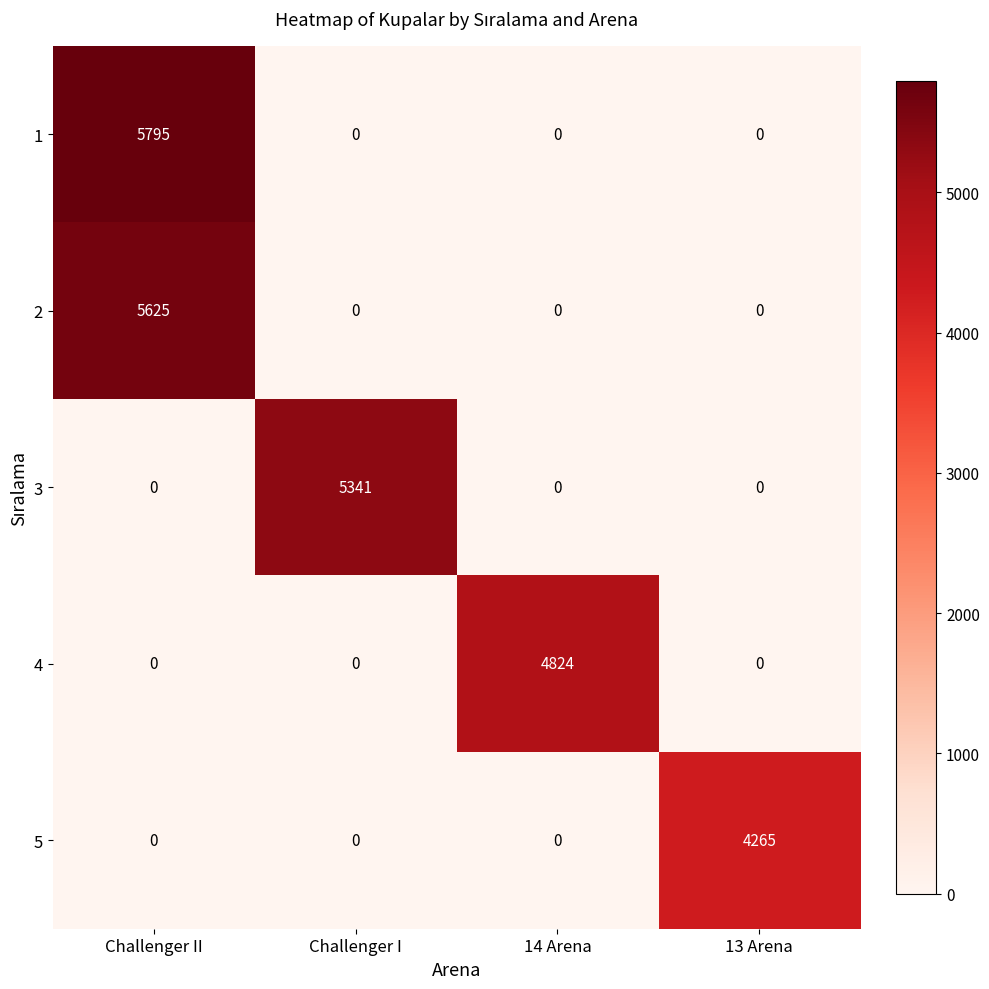

Reading right to left, list all the values displayed in this chart.

1: 13 Arena=0	14 Arena=0	Challenger I=0	Challenger II=5795
2: 13 Arena=0	14 Arena=0	Challenger I=0	Challenger II=5625
3: 13 Arena=0	14 Arena=0	Challenger I=5341	Challenger II=0
4: 13 Arena=0	14 Arena=4824	Challenger I=0	Challenger II=0
5: 13 Arena=4265	14 Arena=0	Challenger I=0	Challenger II=0